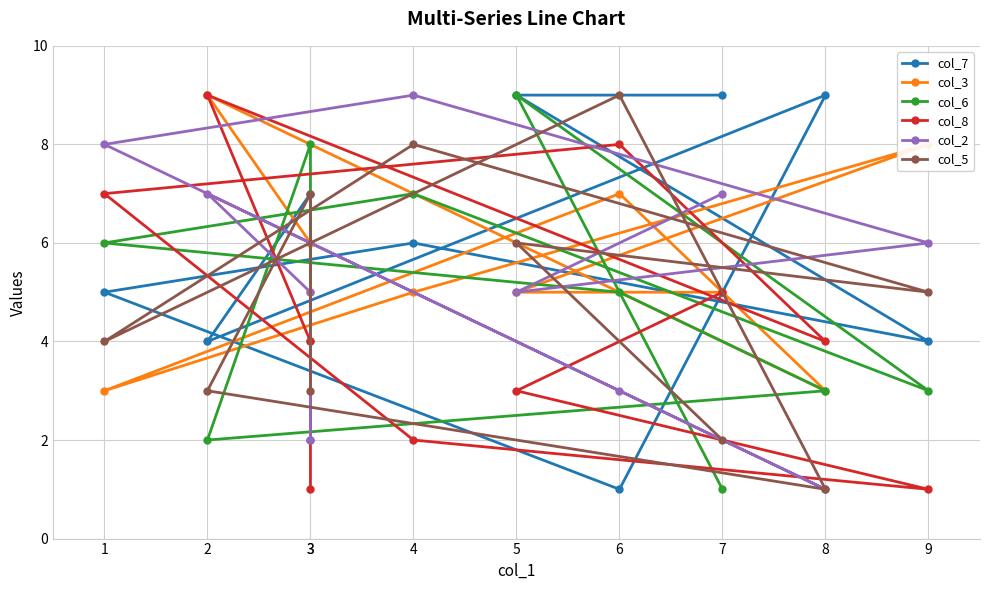

What is the difference between the second highest and minimum values in the col_8 series?

7